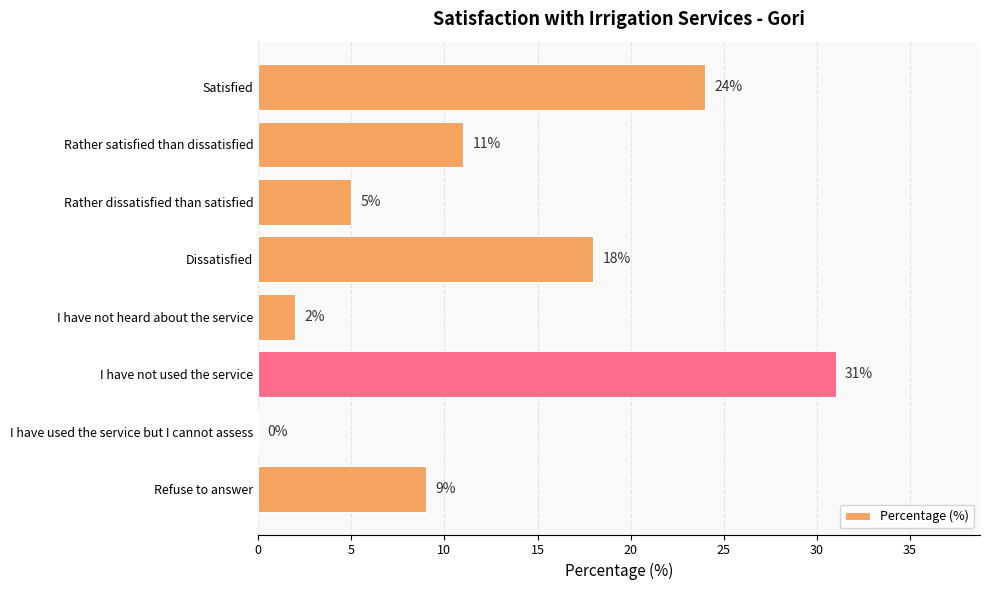

What is the sum of all values?

100